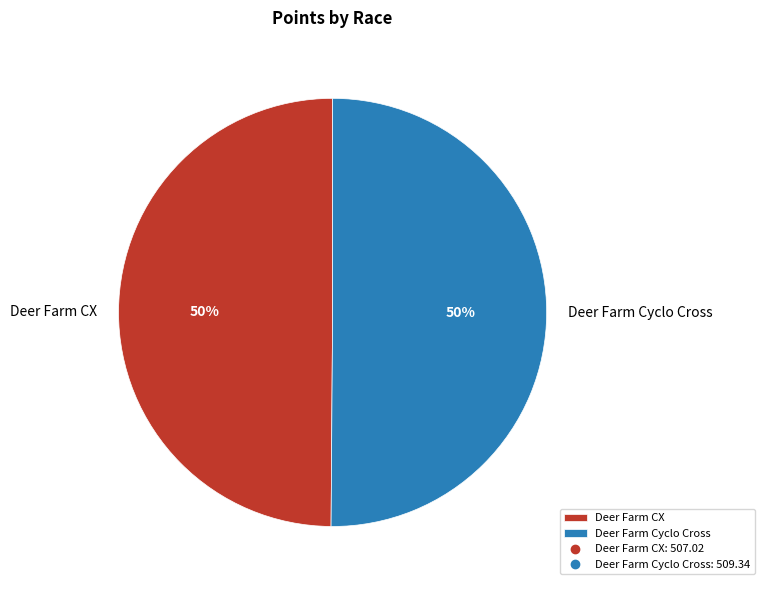

To the nearest percent, what portion does Deer Farm CX represent?

50%